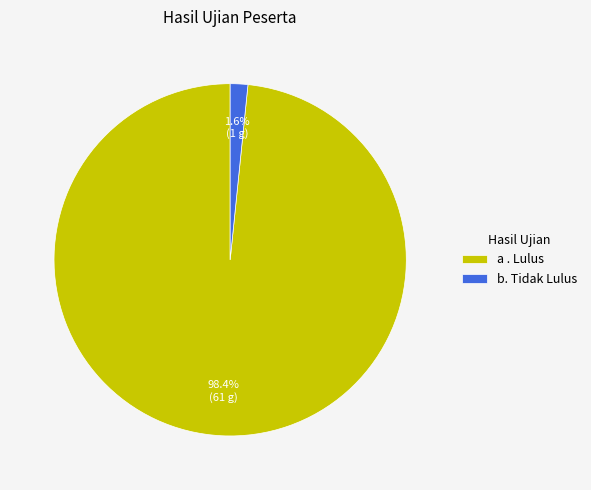

To the nearest percent, what percentage of the pie is b. Tidak Lulus?

2%